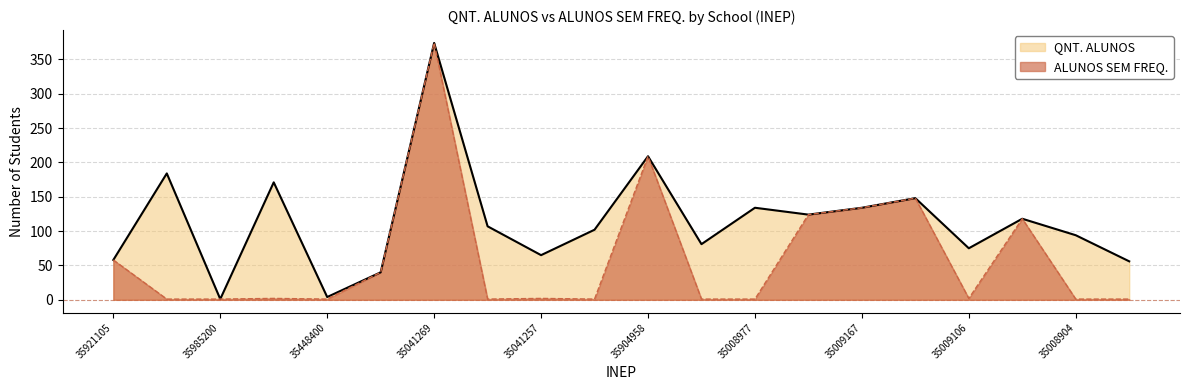

What is the total value across all series at 35008801?

103